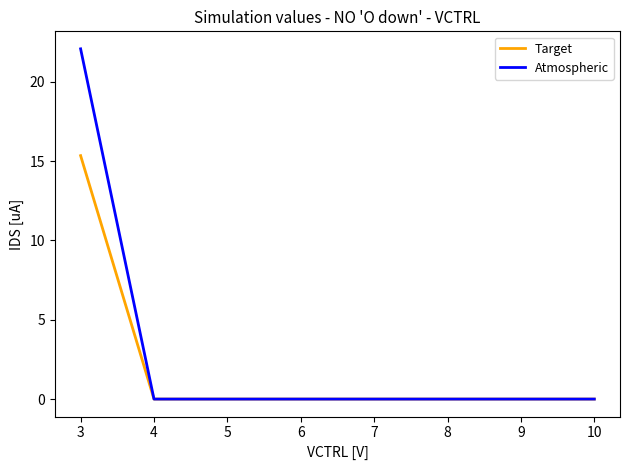

The value of Target at 9 is 7.3. True or false?

False